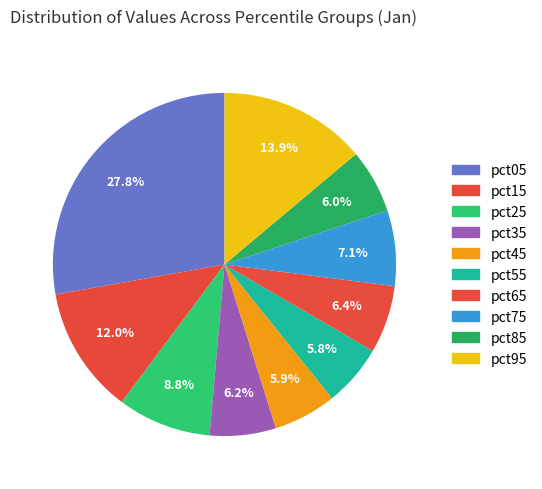

True or false: pct25 accounts for 23% of the total.

False